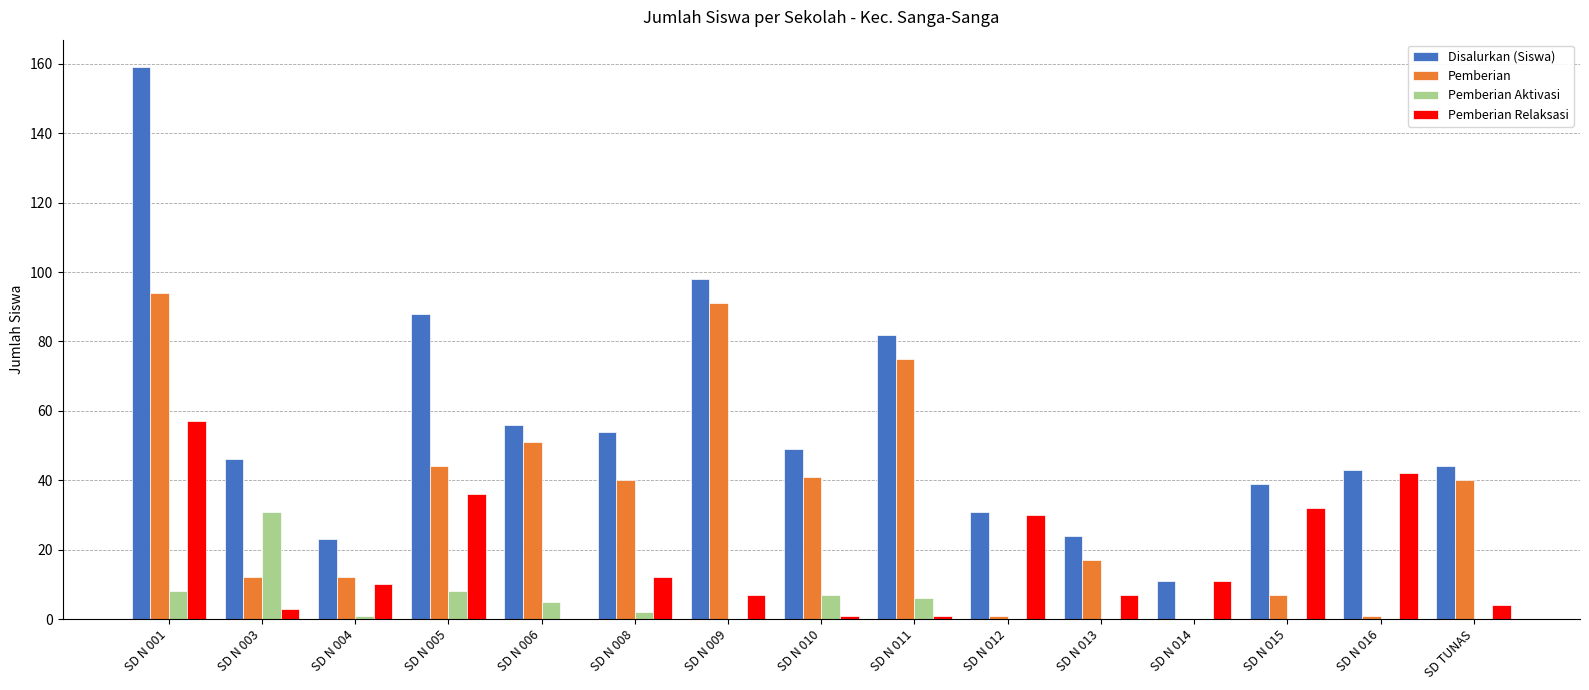

What is the spread (max minus min) of values at SD N 012?

31